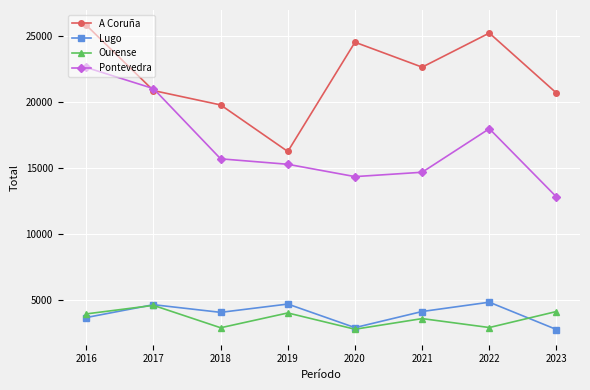

The Pontevedra series shows 8354 at 2020. True or false?

False